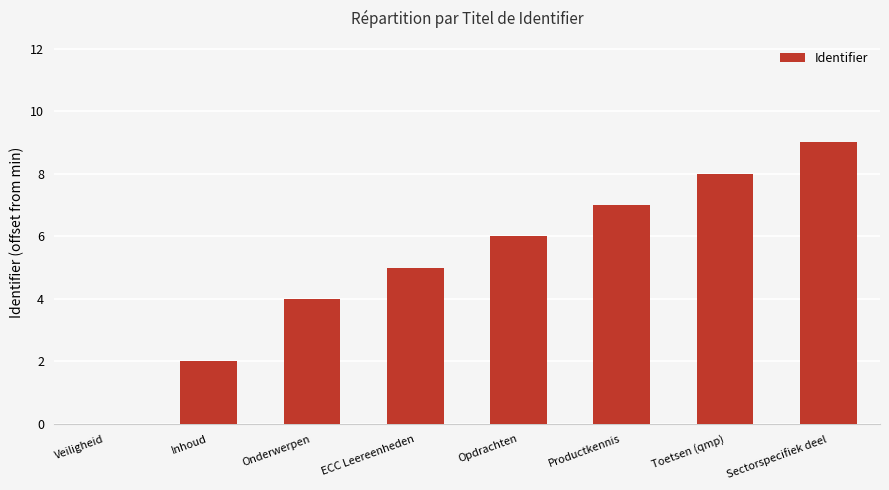

What is the average value?

5